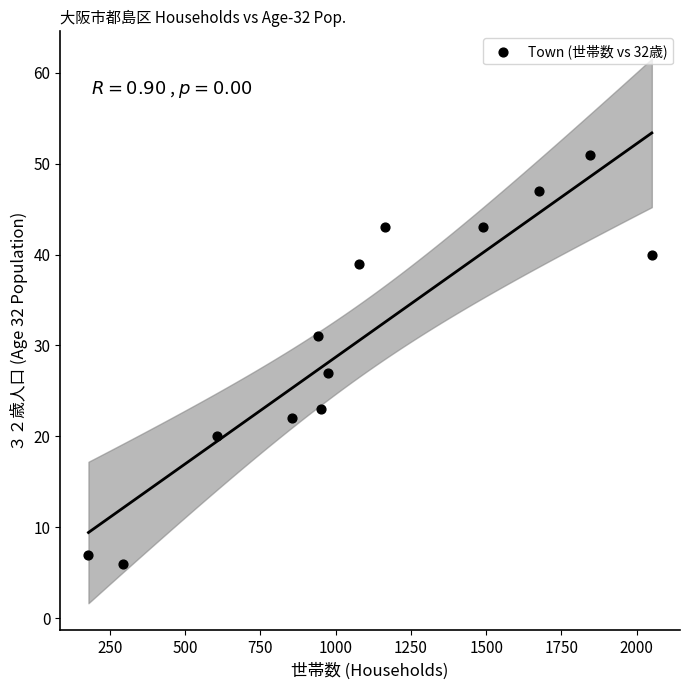

What is the range of X values (max minus min)?

1871